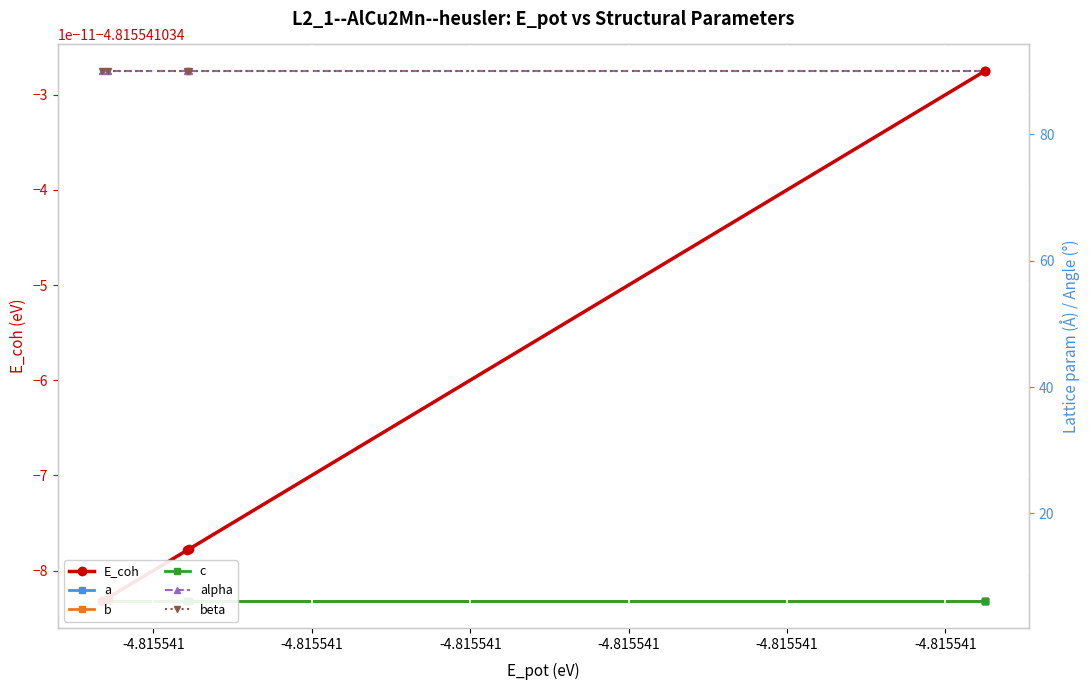

How many lines are shown in the chart?

6